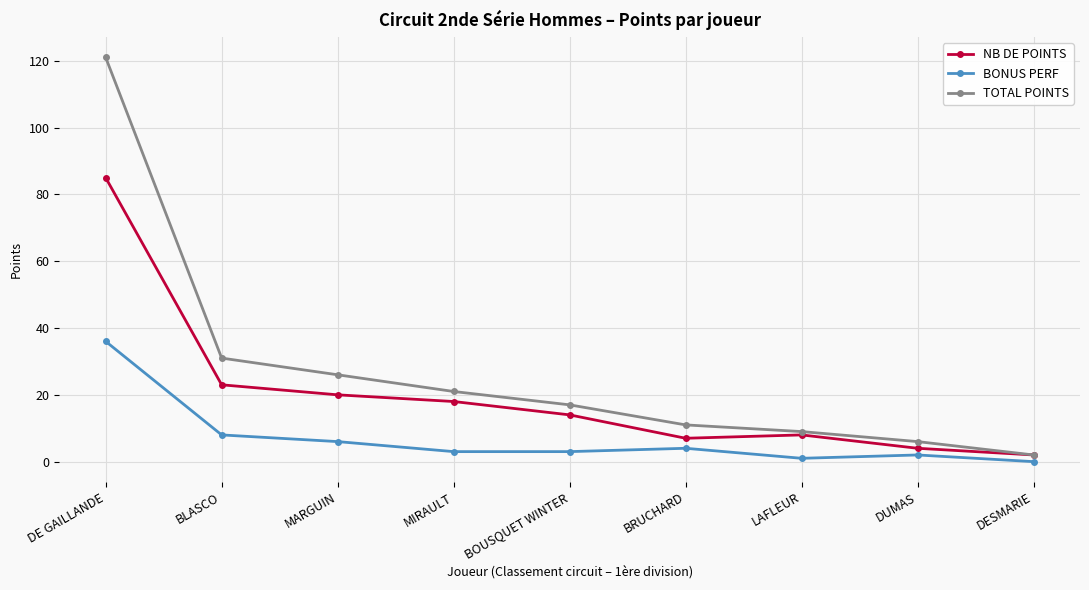

What is the highest value of the TOTAL POINTS series?

121